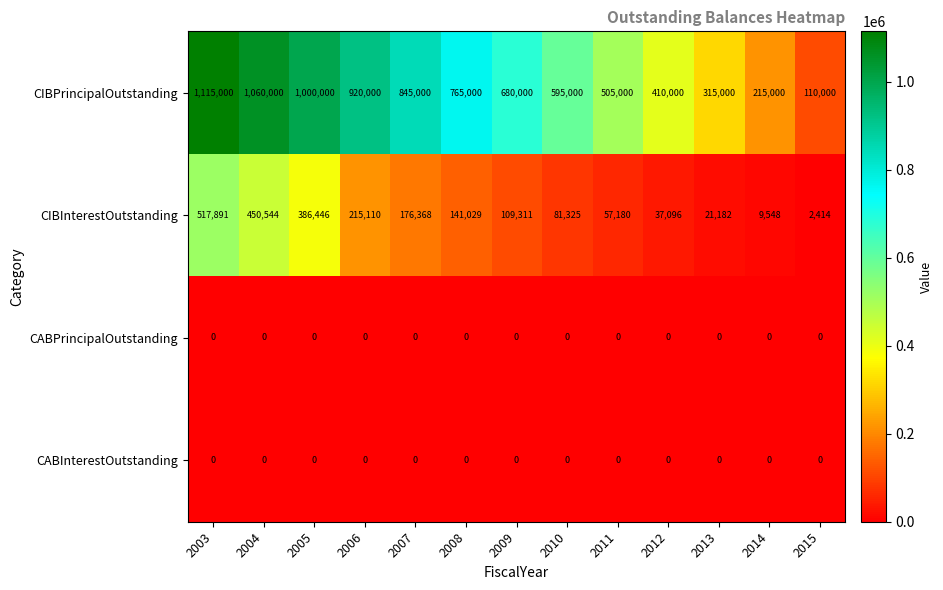

Which series has the largest range (max minus min)?

CIBPrincipalOutstanding